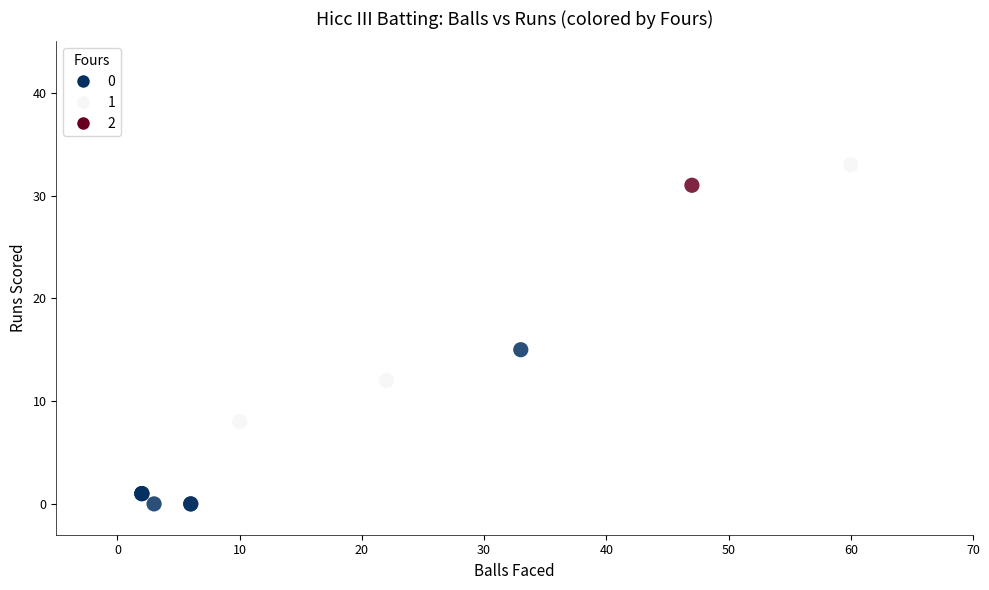

What Y value in the scatter plot is closest to 16?

15